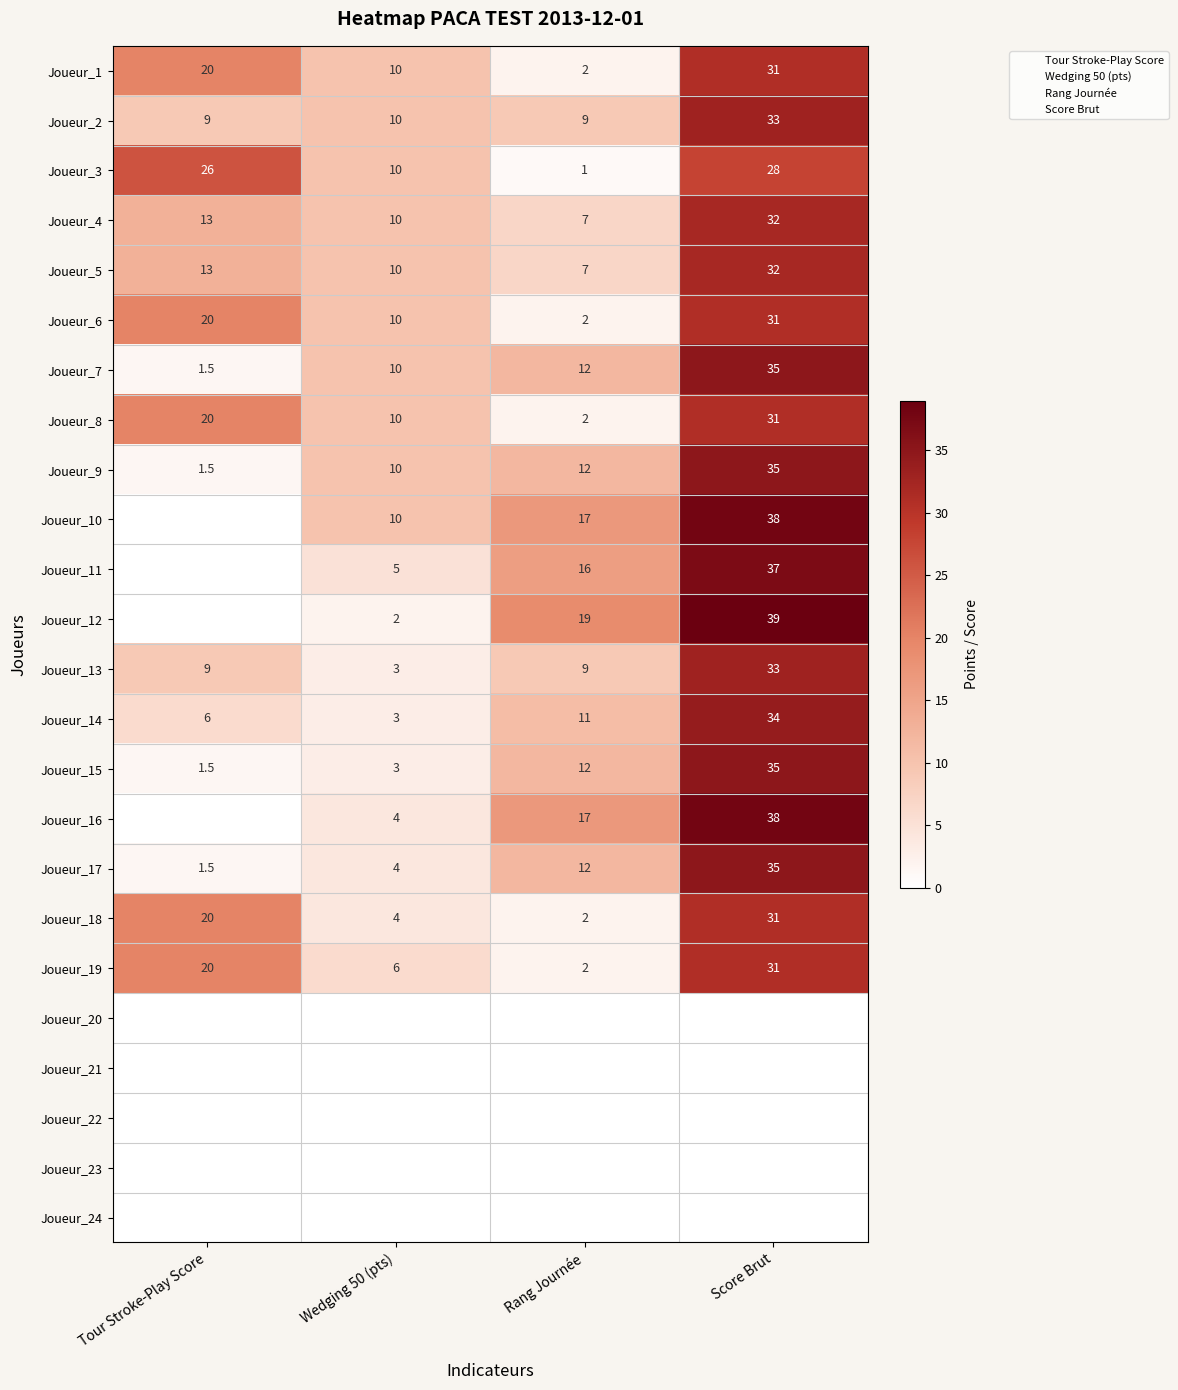

How many values in the Joueur_6 series exceed 20?

1